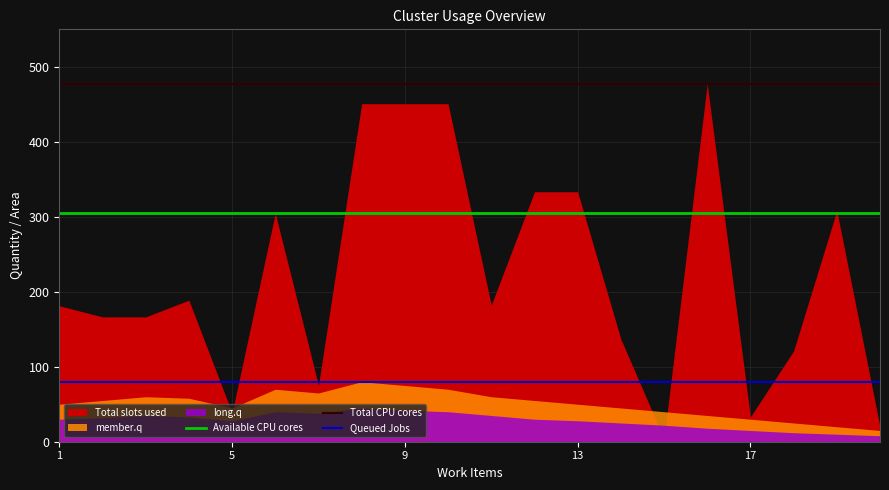

The Total CPU cores series shows 477.3 at 14. True or false?

True